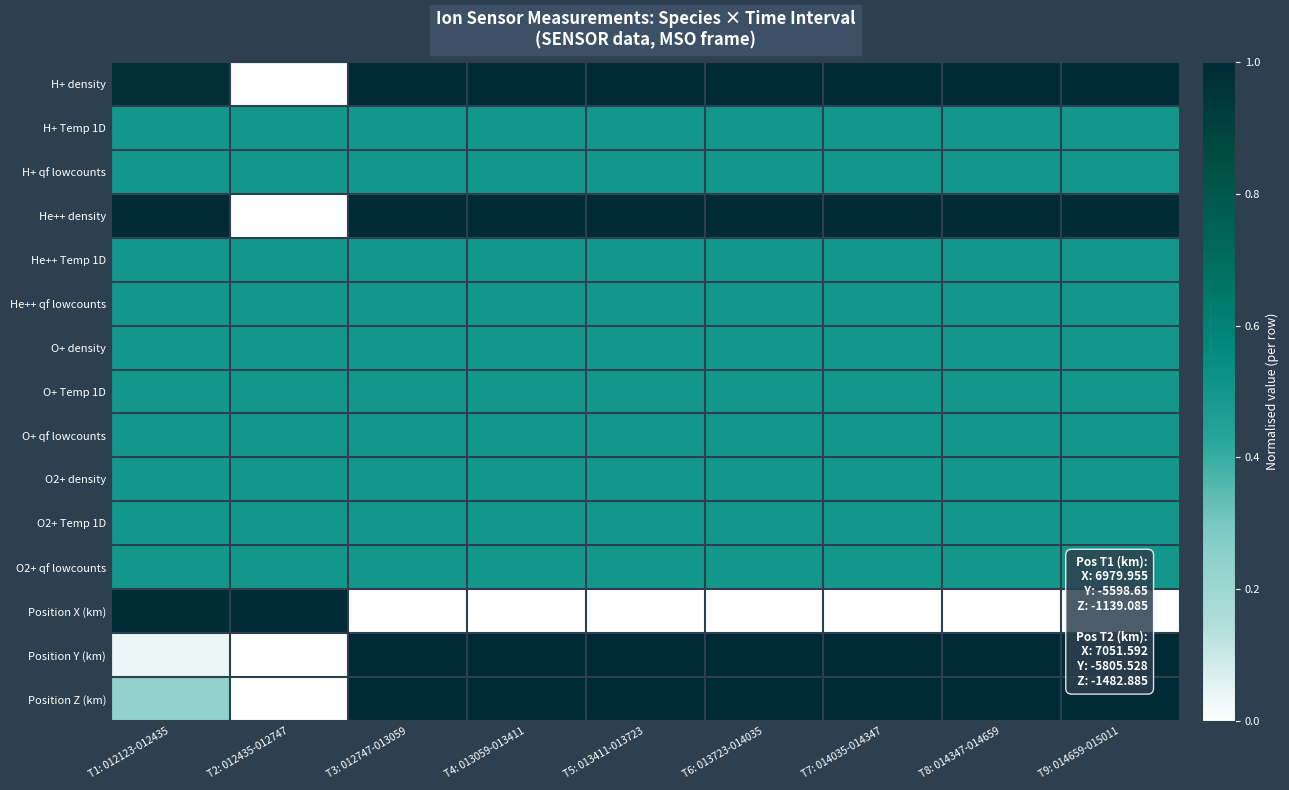

Reading left to right, extract all data points from this chart.

H+ density: T1: 012123-012435=1.0	T2: 012435-012747=0.0	T3: 012747-013059=1.0	T4: 013059-013411=1.0	T5: 013411-013723=1.0	T6: 013723-014035=1.0	T7: 014035-014347=1.0	T8: 014347-014659=1.0	T9: 014659-015011=1.0
H+ Temp 1D: T1: 012123-012435=0.5	T2: 012435-012747=0.5	T3: 012747-013059=0.5	T4: 013059-013411=0.5	T5: 013411-013723=0.5	T6: 013723-014035=0.5	T7: 014035-014347=0.5	T8: 014347-014659=0.5	T9: 014659-015011=0.5
H+ qf lowcounts: T1: 012123-012435=0.5	T2: 012435-012747=0.5	T3: 012747-013059=0.5	T4: 013059-013411=0.5	T5: 013411-013723=0.5	T6: 013723-014035=0.5	T7: 014035-014347=0.5	T8: 014347-014659=0.5	T9: 014659-015011=0.5
He++ density: T1: 012123-012435=1.0	T2: 012435-012747=0.0	T3: 012747-013059=1.0	T4: 013059-013411=1.0	T5: 013411-013723=1.0	T6: 013723-014035=1.0	T7: 014035-014347=1.0	T8: 014347-014659=1.0	T9: 014659-015011=1.0
He++ Temp 1D: T1: 012123-012435=0.5	T2: 012435-012747=0.5	T3: 012747-013059=0.5	T4: 013059-013411=0.5	T5: 013411-013723=0.5	T6: 013723-014035=0.5	T7: 014035-014347=0.5	T8: 014347-014659=0.5	T9: 014659-015011=0.5
He++ qf lowcounts: T1: 012123-012435=0.5	T2: 012435-012747=0.5	T3: 012747-013059=0.5	T4: 013059-013411=0.5	T5: 013411-013723=0.5	T6: 013723-014035=0.5	T7: 014035-014347=0.5	T8: 014347-014659=0.5	T9: 014659-015011=0.5
O+ density: T1: 012123-012435=0.5	T2: 012435-012747=0.5	T3: 012747-013059=0.5	T4: 013059-013411=0.5	T5: 013411-013723=0.5	T6: 013723-014035=0.5	T7: 014035-014347=0.5	T8: 014347-014659=0.5	T9: 014659-015011=0.5
O+ Temp 1D: T1: 012123-012435=0.5	T2: 012435-012747=0.5	T3: 012747-013059=0.5	T4: 013059-013411=0.5	T5: 013411-013723=0.5	T6: 013723-014035=0.5	T7: 014035-014347=0.5	T8: 014347-014659=0.5	T9: 014659-015011=0.5
O+ qf lowcounts: T1: 012123-012435=0.5	T2: 012435-012747=0.5	T3: 012747-013059=0.5	T4: 013059-013411=0.5	T5: 013411-013723=0.5	T6: 013723-014035=0.5	T7: 014035-014347=0.5	T8: 014347-014659=0.5	T9: 014659-015011=0.5
O2+ density: T1: 012123-012435=0.5	T2: 012435-012747=0.5	T3: 012747-013059=0.5	T4: 013059-013411=0.5	T5: 013411-013723=0.5	T6: 013723-014035=0.5	T7: 014035-014347=0.5	T8: 014347-014659=0.5	T9: 014659-015011=0.5
O2+ Temp 1D: T1: 012123-012435=0.5	T2: 012435-012747=0.5	T3: 012747-013059=0.5	T4: 013059-013411=0.5	T5: 013411-013723=0.5	T6: 013723-014035=0.5	T7: 014035-014347=0.5	T8: 014347-014659=0.5	T9: 014659-015011=0.5
O2+ qf lowcounts: T1: 012123-012435=0.5	T2: 012435-012747=0.5	T3: 012747-013059=0.5	T4: 013059-013411=0.5	T5: 013411-013723=0.5	T6: 013723-014035=0.5	T7: 014035-014347=0.5	T8: 014347-014659=0.5	T9: 014659-015011=0.5
Position X (km): T1: 012123-012435=1.0	T2: 012435-012747=1.0	T3: 012747-013059=0.0	T4: 013059-013411=0.0	T5: 013411-013723=0.0	T6: 013723-014035=0.0	T7: 014035-014347=0.0	T8: 014347-014659=0.0	T9: 014659-015011=0.0
Position Y (km): T1: 012123-012435=0.0	T2: 012435-012747=0.0	T3: 012747-013059=1.0	T4: 013059-013411=1.0	T5: 013411-013723=1.0	T6: 013723-014035=1.0	T7: 014035-014347=1.0	T8: 014347-014659=1.0	T9: 014659-015011=1.0
Position Z (km): T1: 012123-012435=0.2	T2: 012435-012747=0.0	T3: 012747-013059=1.0	T4: 013059-013411=1.0	T5: 013411-013723=1.0	T6: 013723-014035=1.0	T7: 014035-014347=1.0	T8: 014347-014659=1.0	T9: 014659-015011=1.0